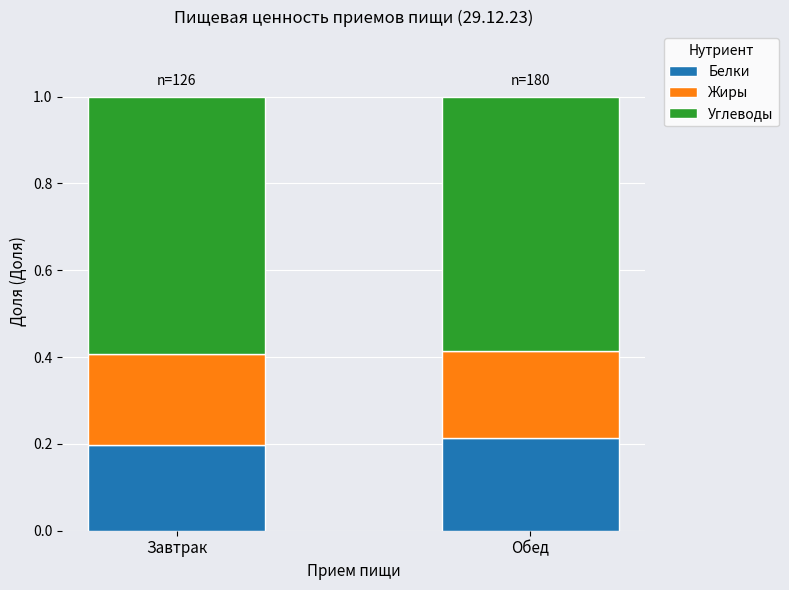

What is the total value across all series at Завтрак?

1.0